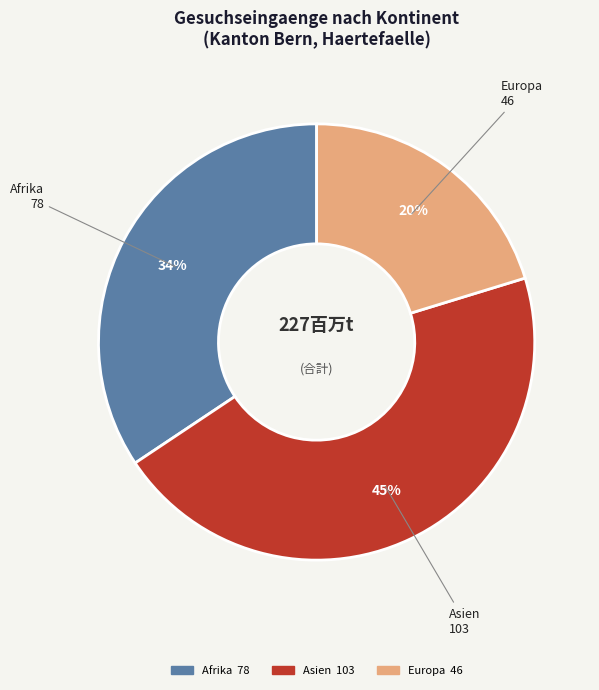

Does any single category account for the majority?

No